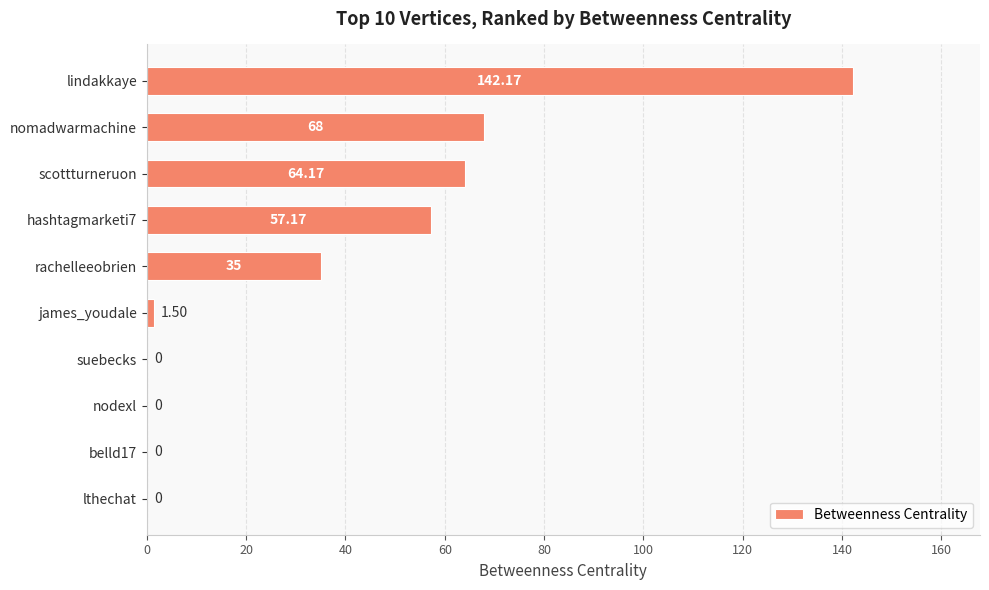

What is the sum of all values?

368.0